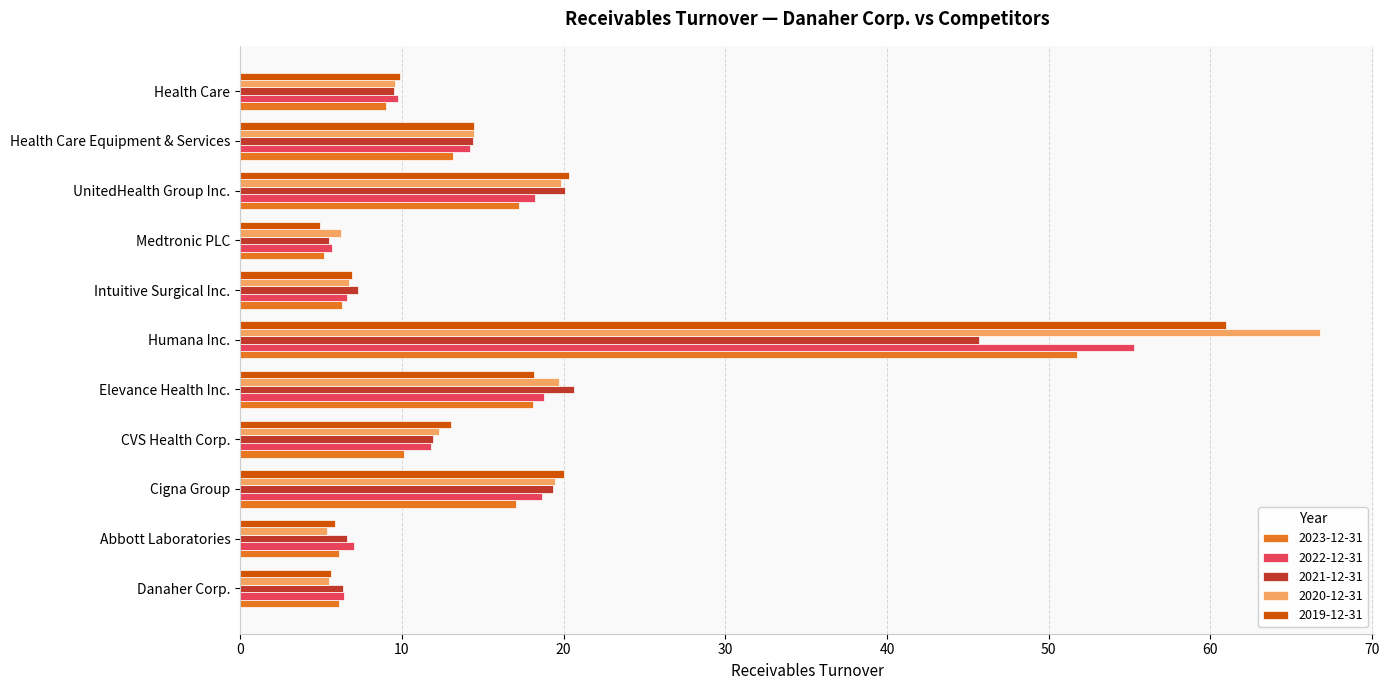

Which series changed the most between Elevance Health Inc. and UnitedHealth Group Inc.?

2019-12-31